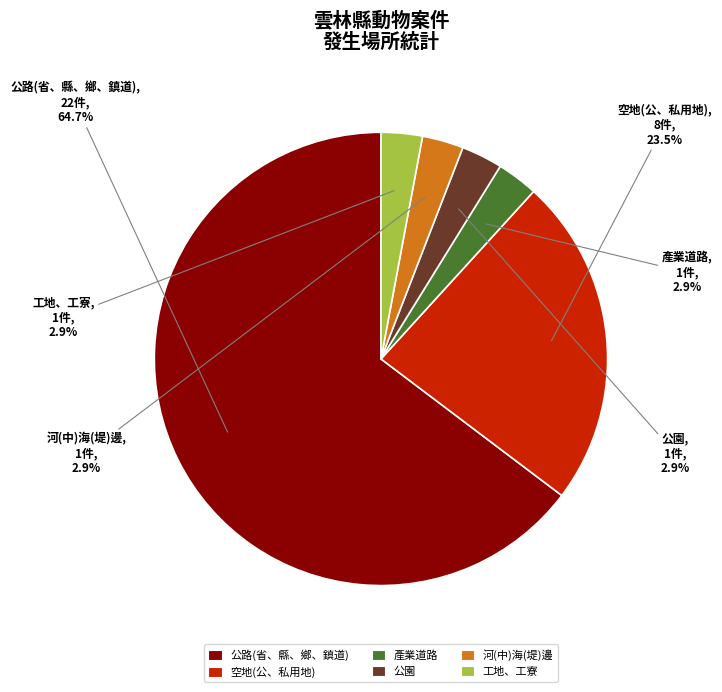

Count the number of slices in the pie.

6